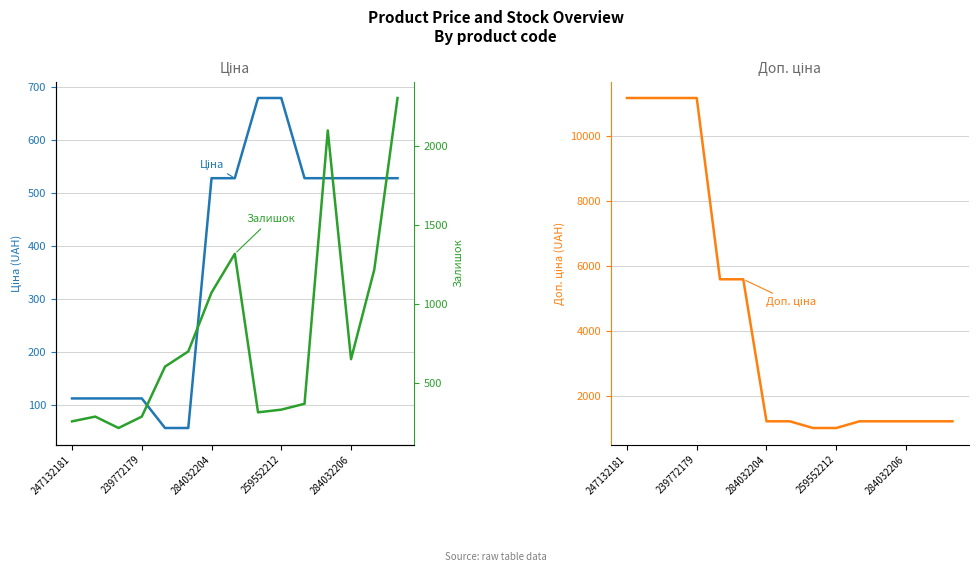

True or false: Залишок has a value of 290.0 at 239772179.

True